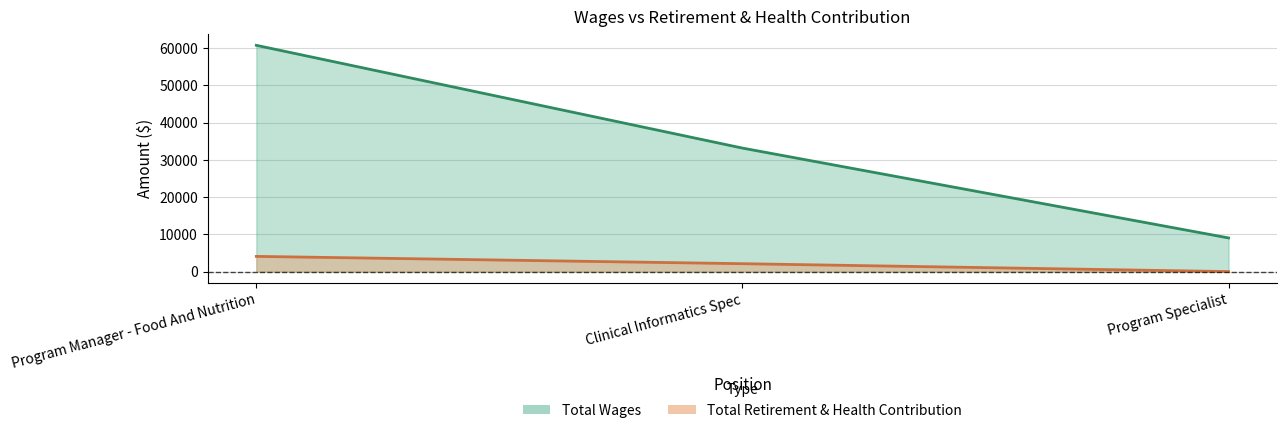

Count the number of categories in the chart.

3